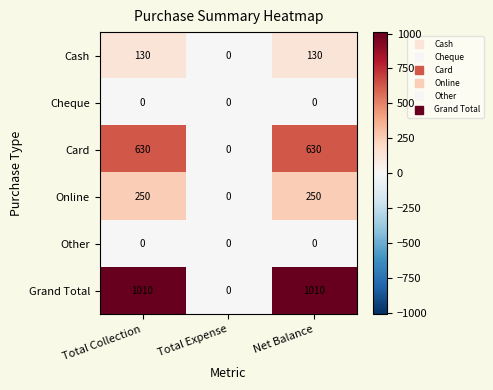

Count the Cash values in the range 0 to 130.

3